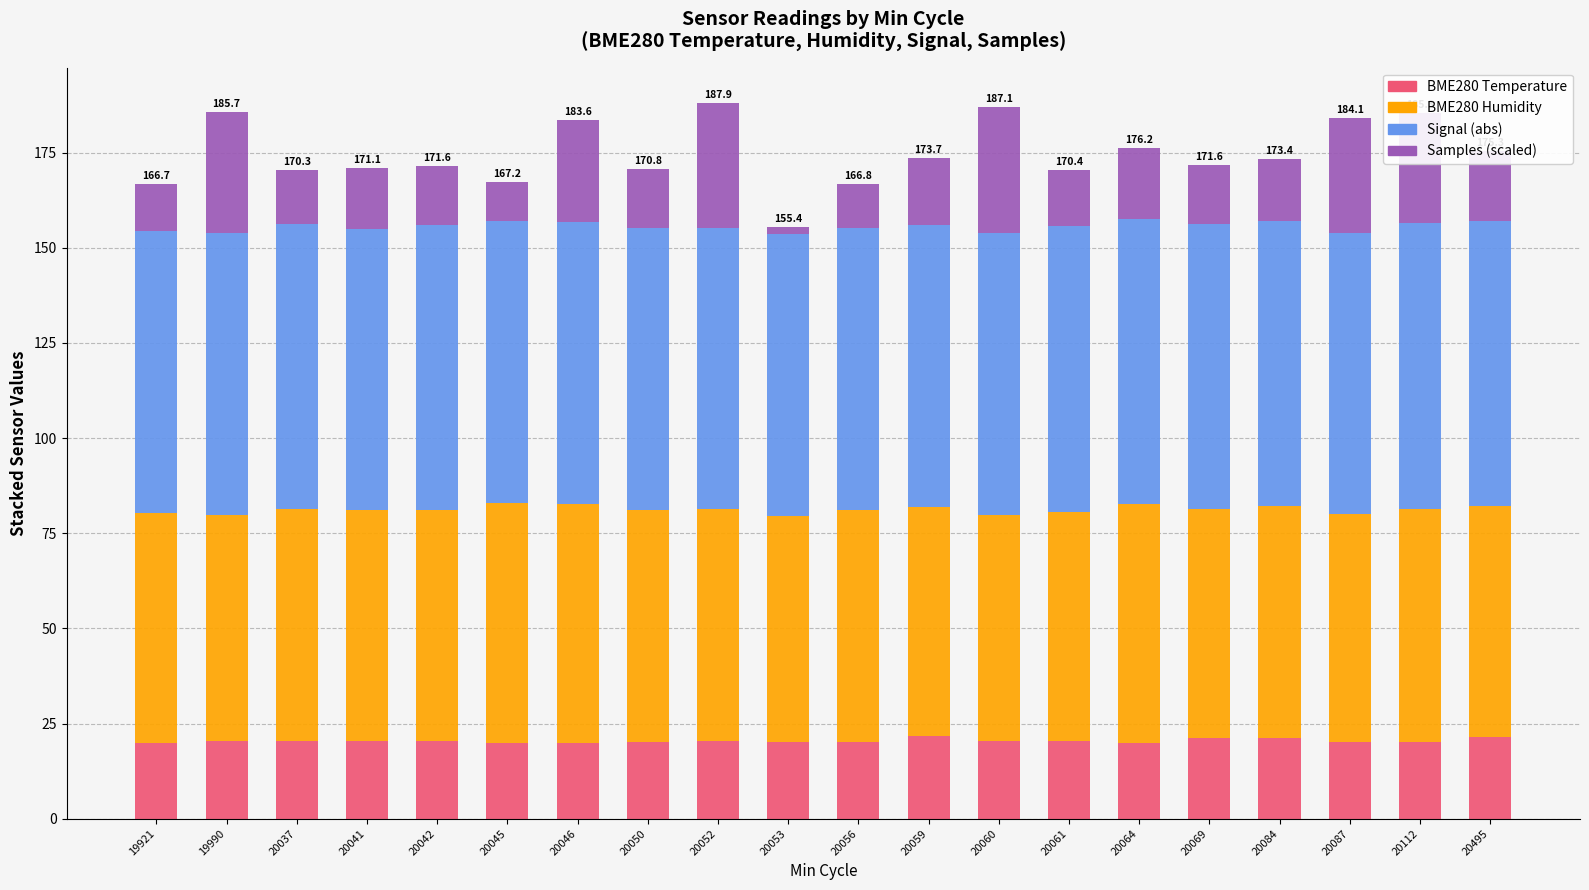

Count the number of data series in this chart.

4